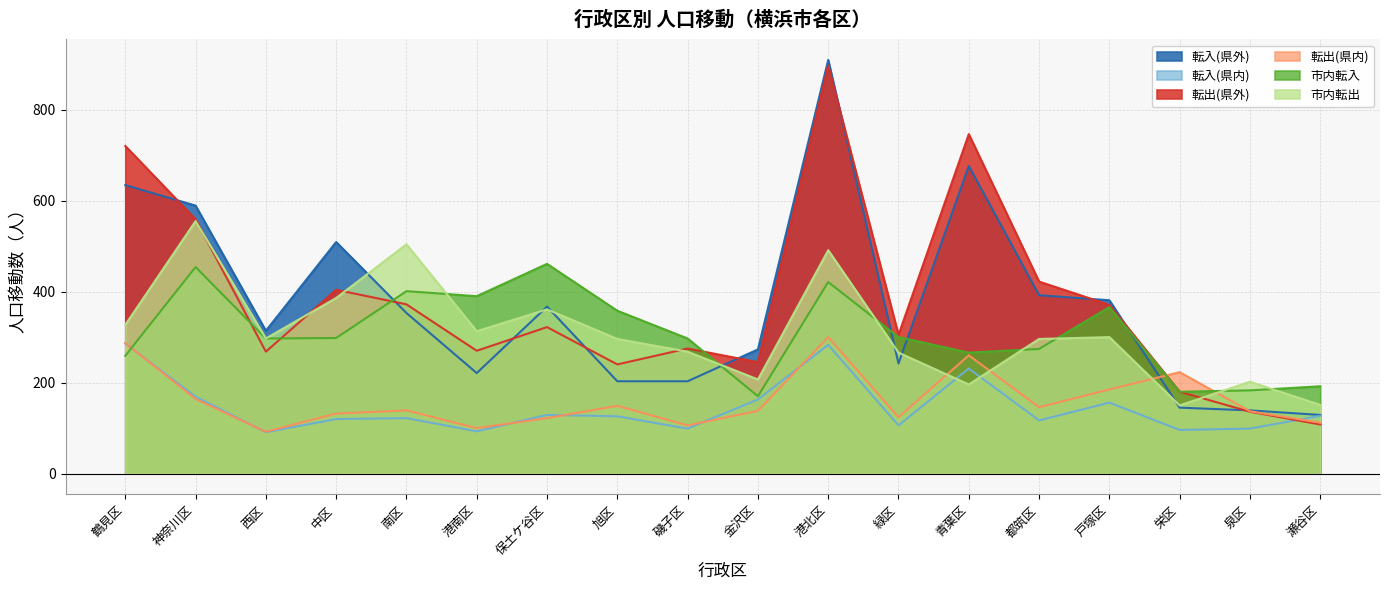

How many values in the 転出(県内) series are below 139?

9